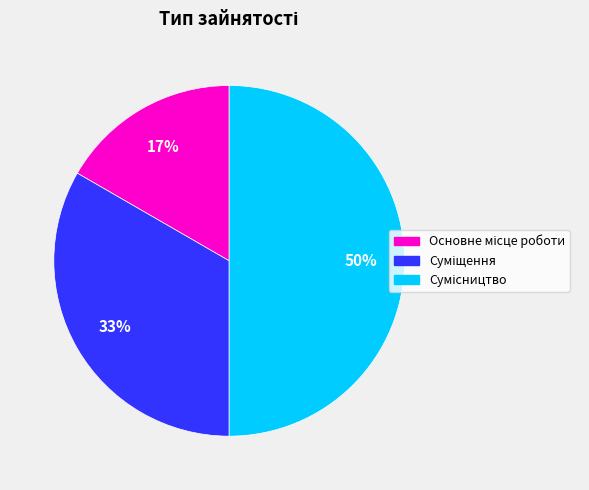

To the nearest percent, what is the difference between the largest and smallest slice percentages?

33%